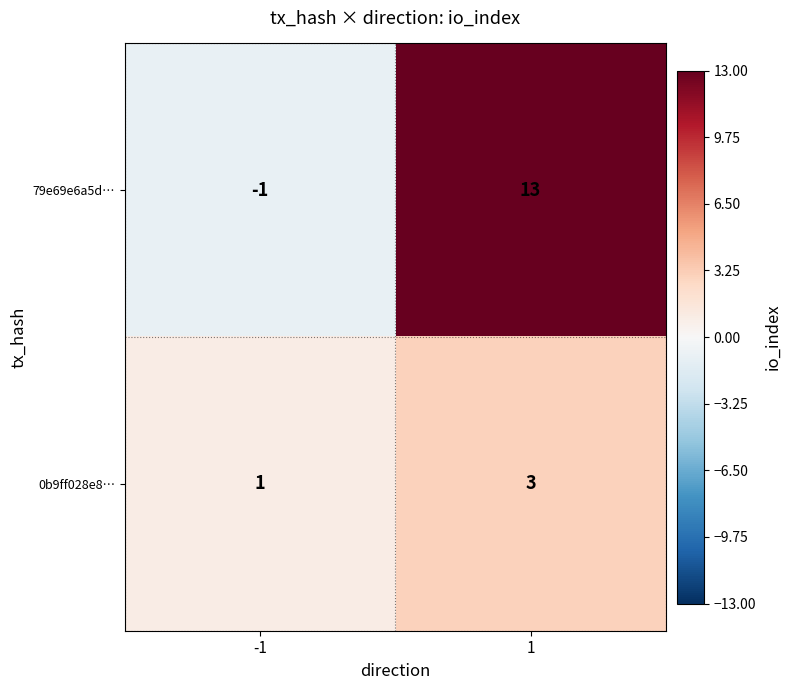

Which category has the highest value across all series?

1